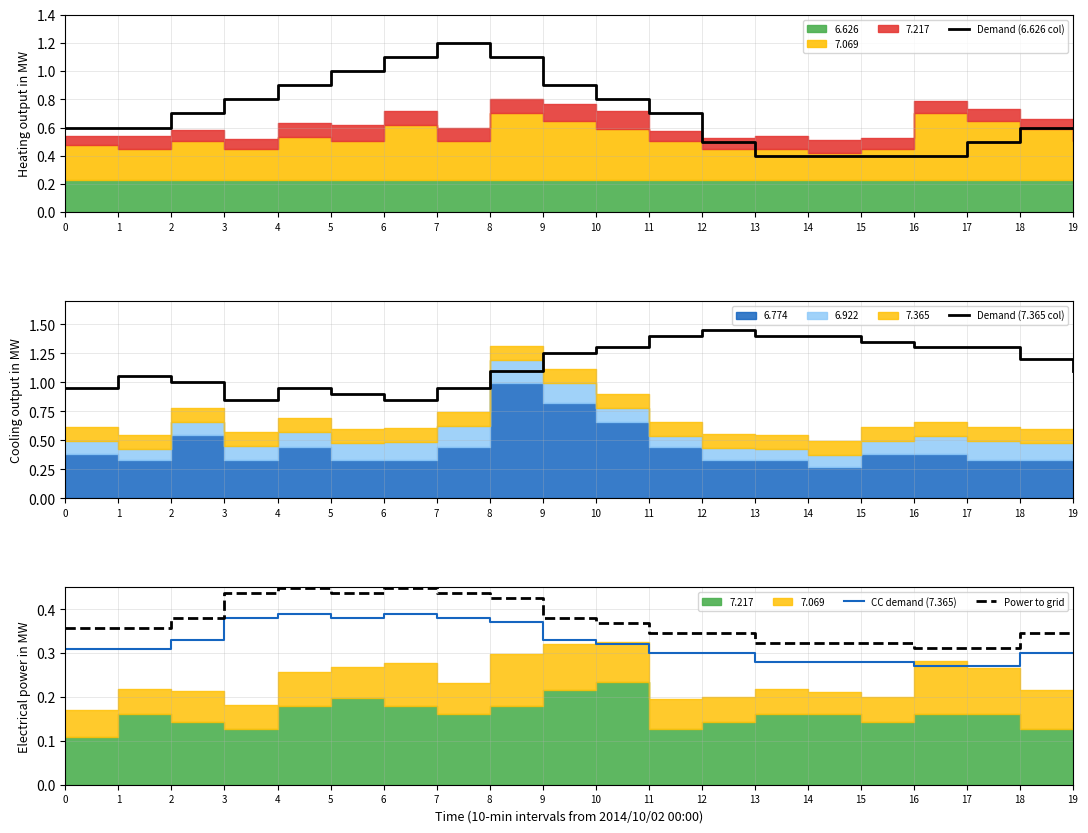

Between 7 and 8, which series saw the biggest shift?

Demand (7.365 col)